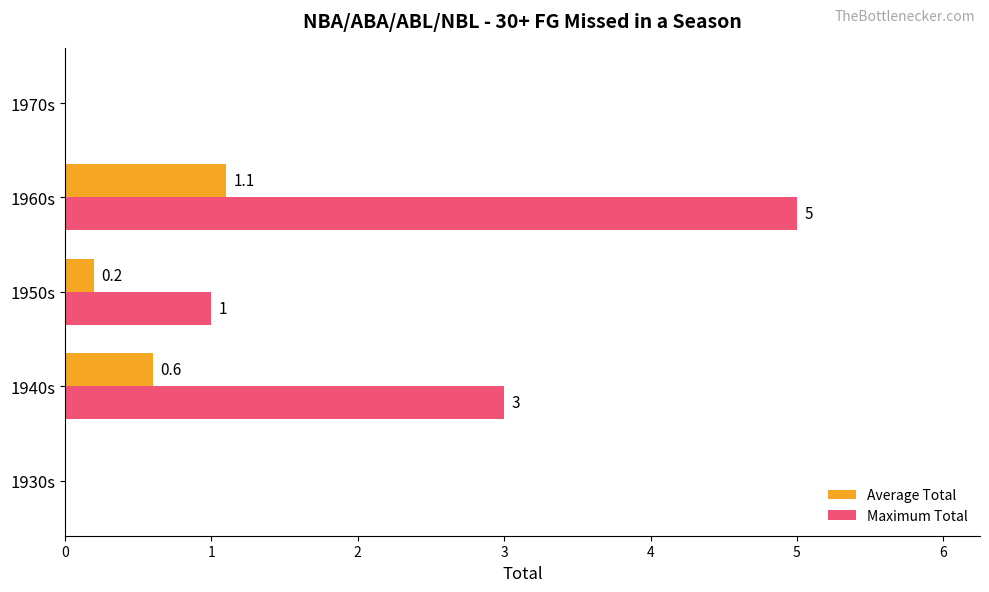

How many data points in Average Total are above 0?

3